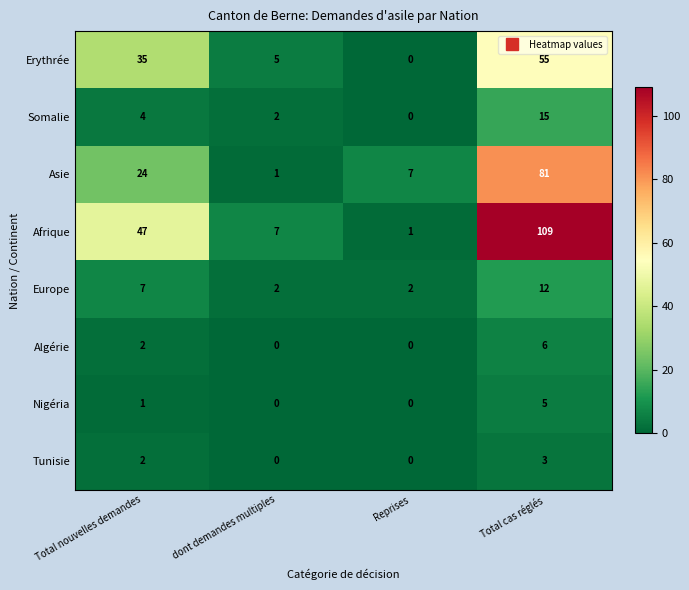

What is the spread (max minus min) of values at Total cas réglés?

106